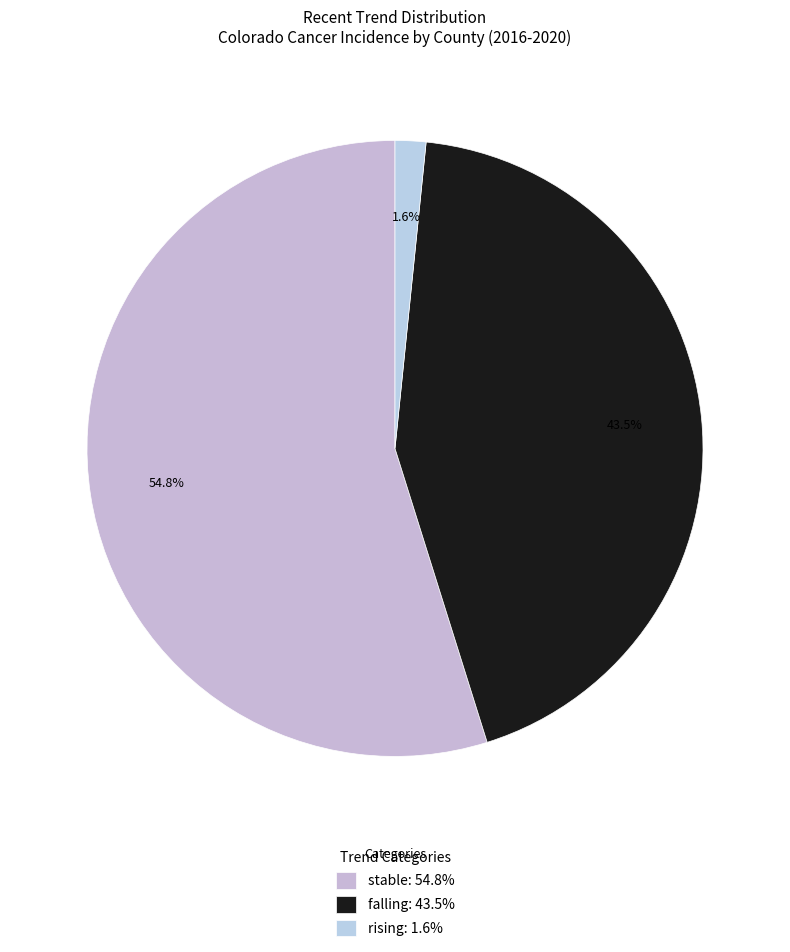

Rank the categories by value from highest to lowest.

stable, falling, rising